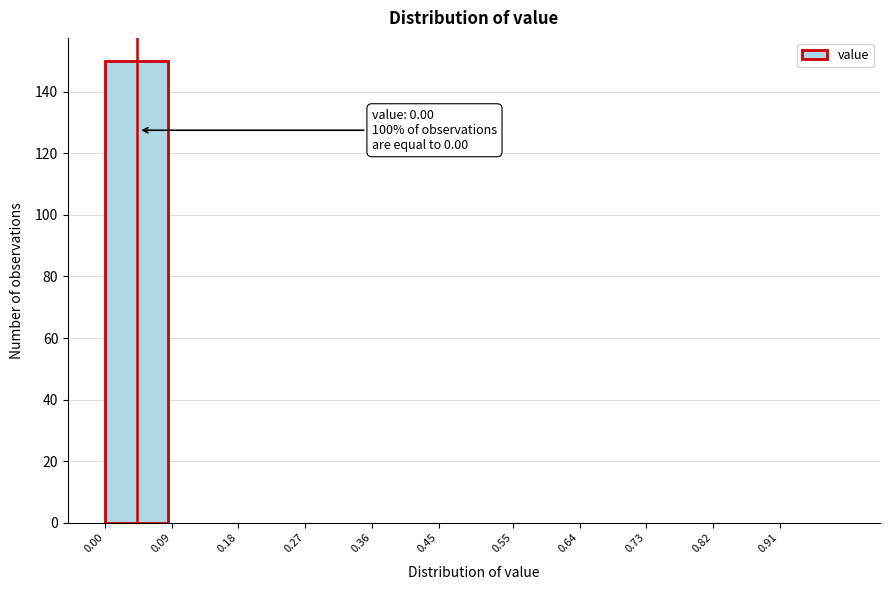

Reading right to left, transcribe all the data shown in this chart.

0.91=0	0.82=0	0.73=0	0.64=0	0.55=0	0.45=0	0.36=0	0.27=0	0.18=0	0.09=0	0.00=150